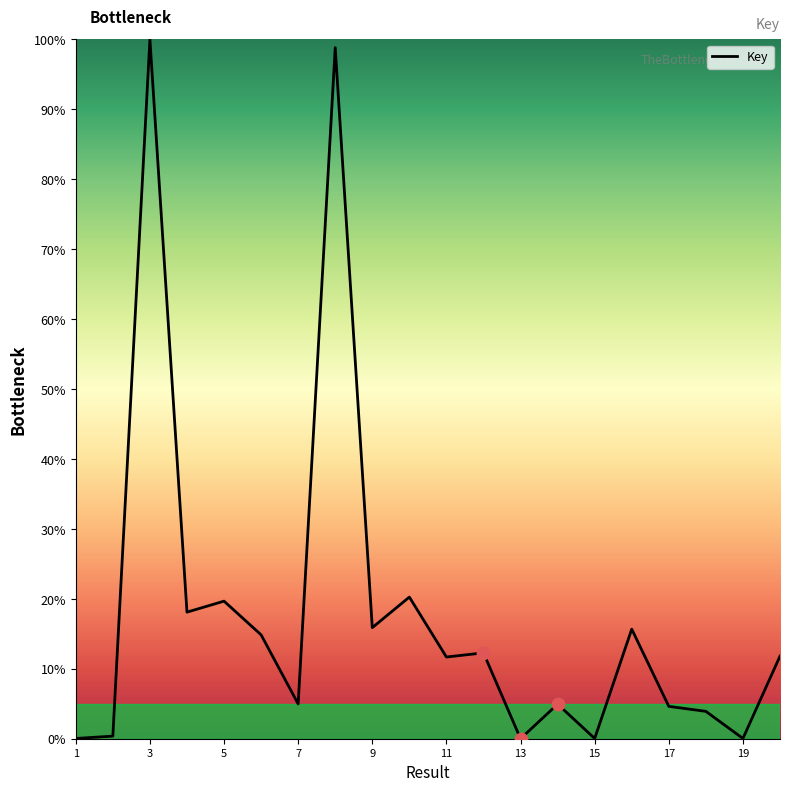

What is the maximum value shown in the chart?

100.0